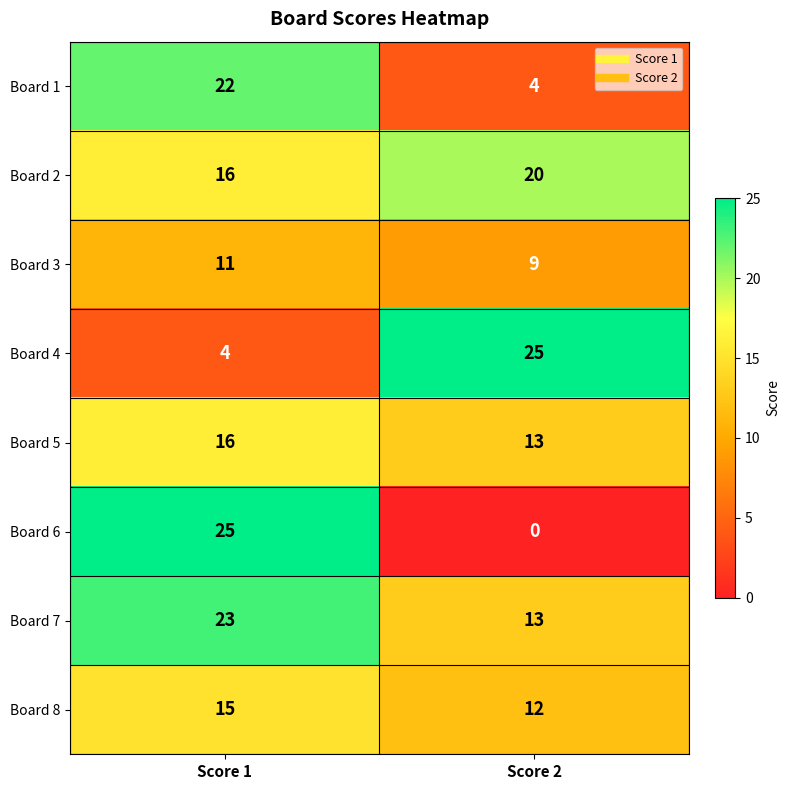

True or false: Board 5 has a value of 16 at Score 1.

True